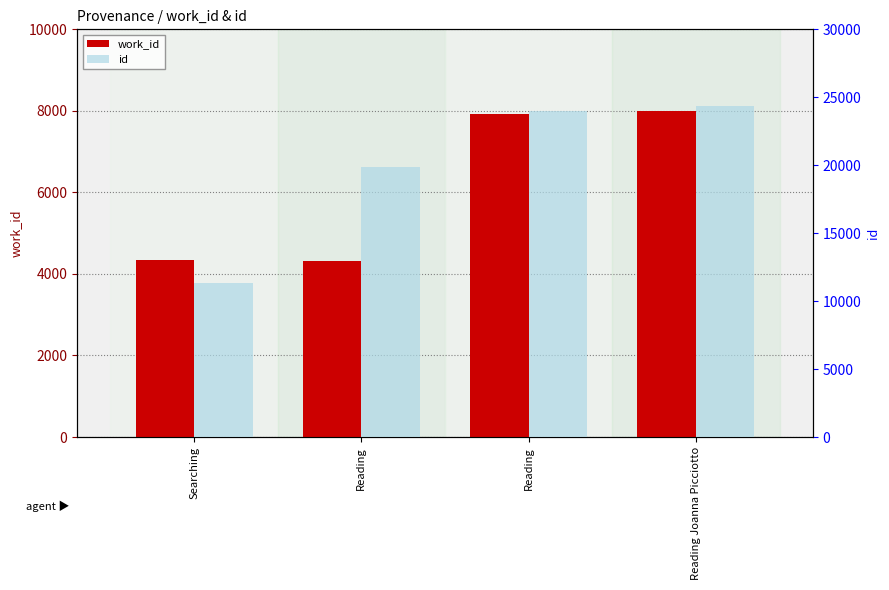

Where is id nearest to the value 17845?

Reading